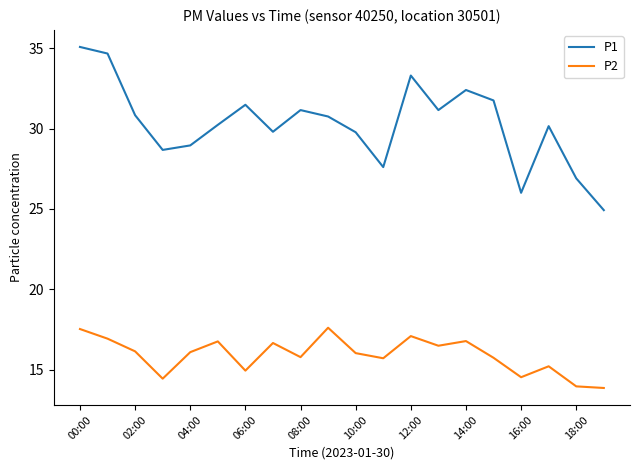

What is the difference between the maximum and minimum values in the P1 series?

10.2